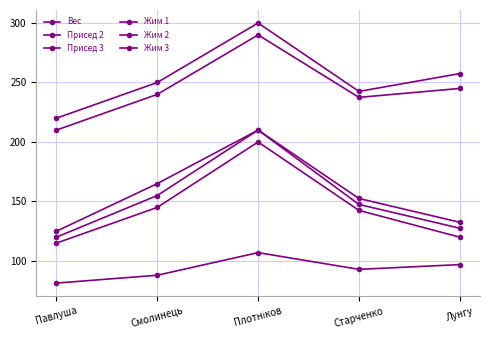

The value of Присед 2 at Смолинець is 240.0. True or false?

True